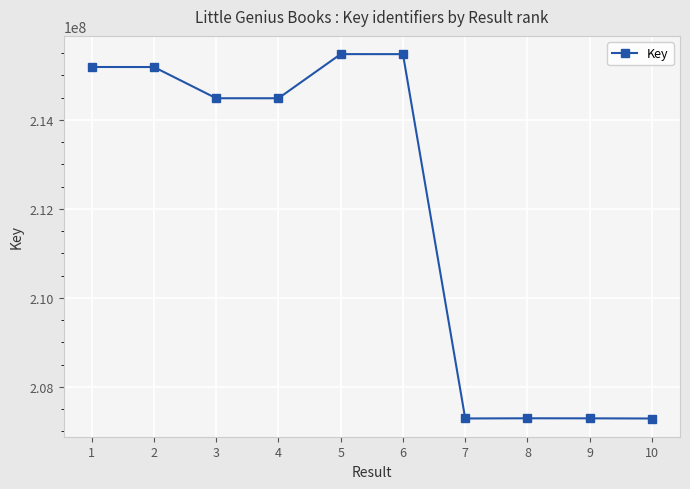

True or false: there are more than 1 points higher than both neighbors.

True